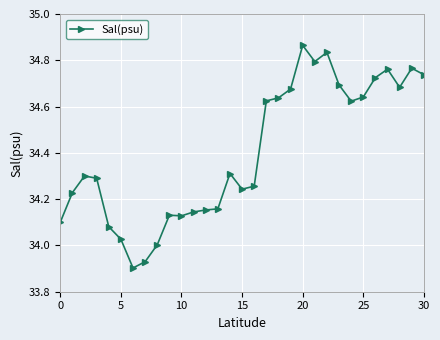

True or false: the data has more than 2 interior local peaks.

True